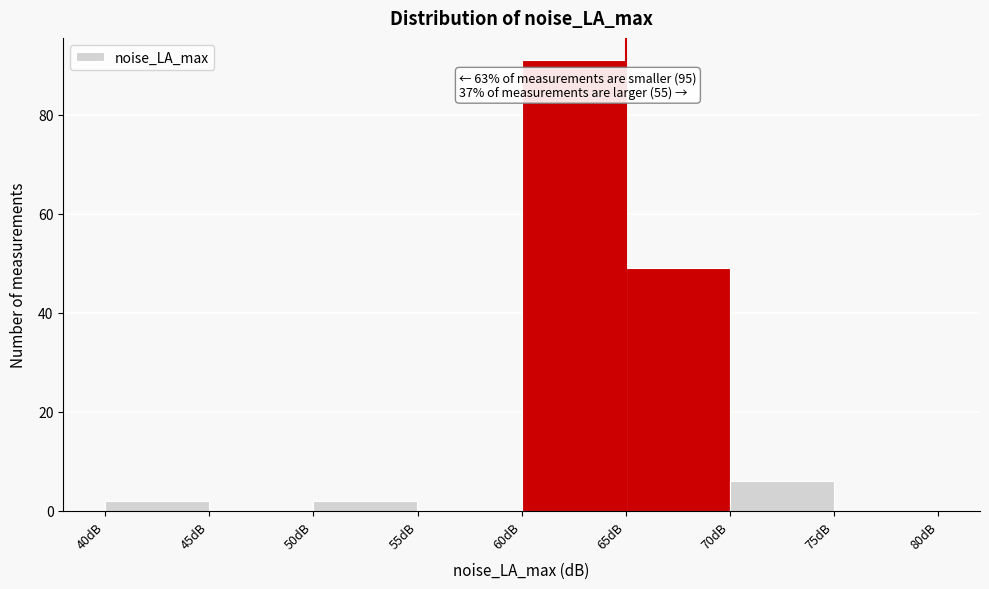

Over which range of the x-axis is the bar tallest?

60 to 65